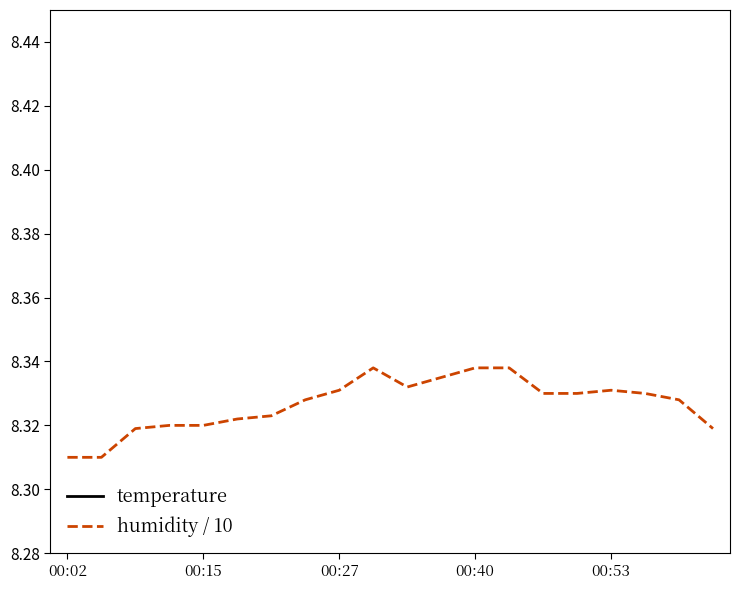

What is the value of the humidity / 10 point at the 17th from the left?

8.3